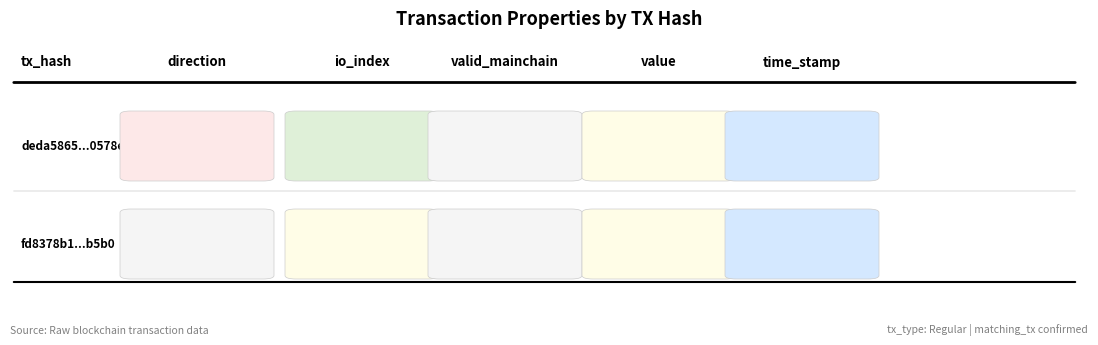

What is the approximate value of deda5865143f38208d262be7ec3609cfdb0578e at valid_mainchain?

1.0